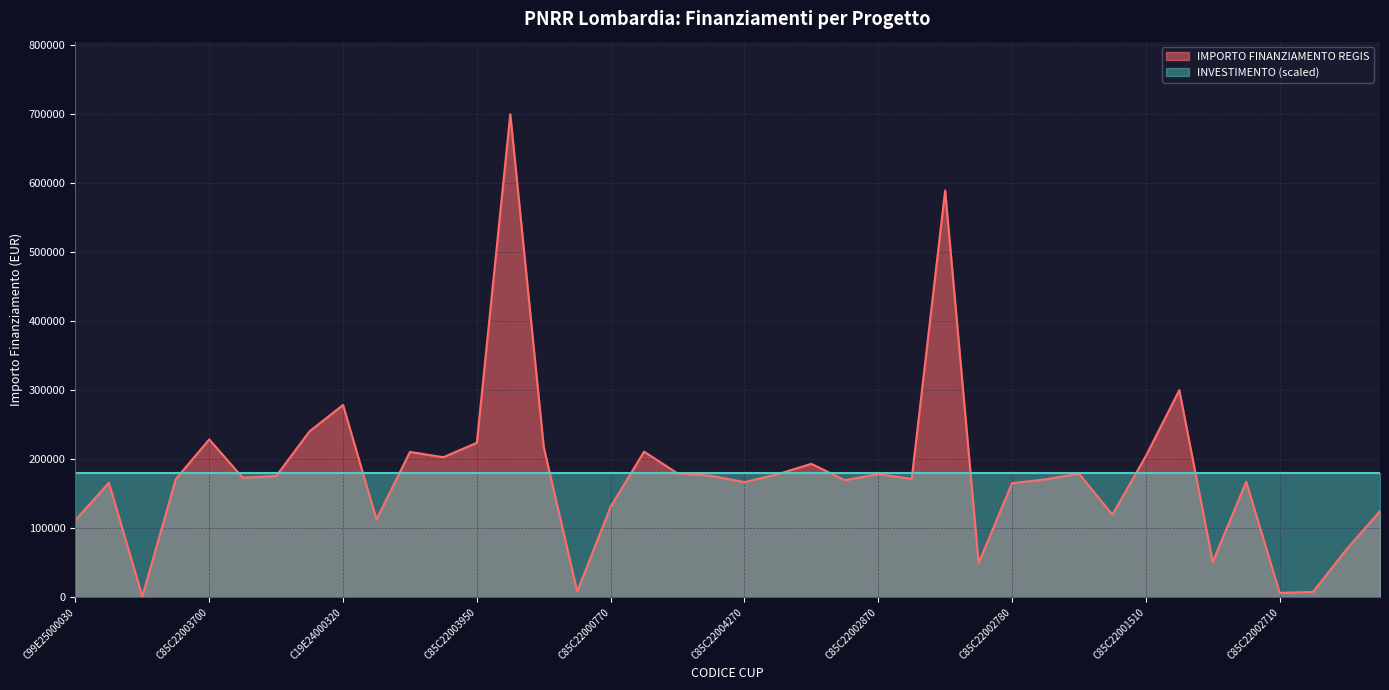

Where is the data nearest to the value 350467?

C99E24000160004